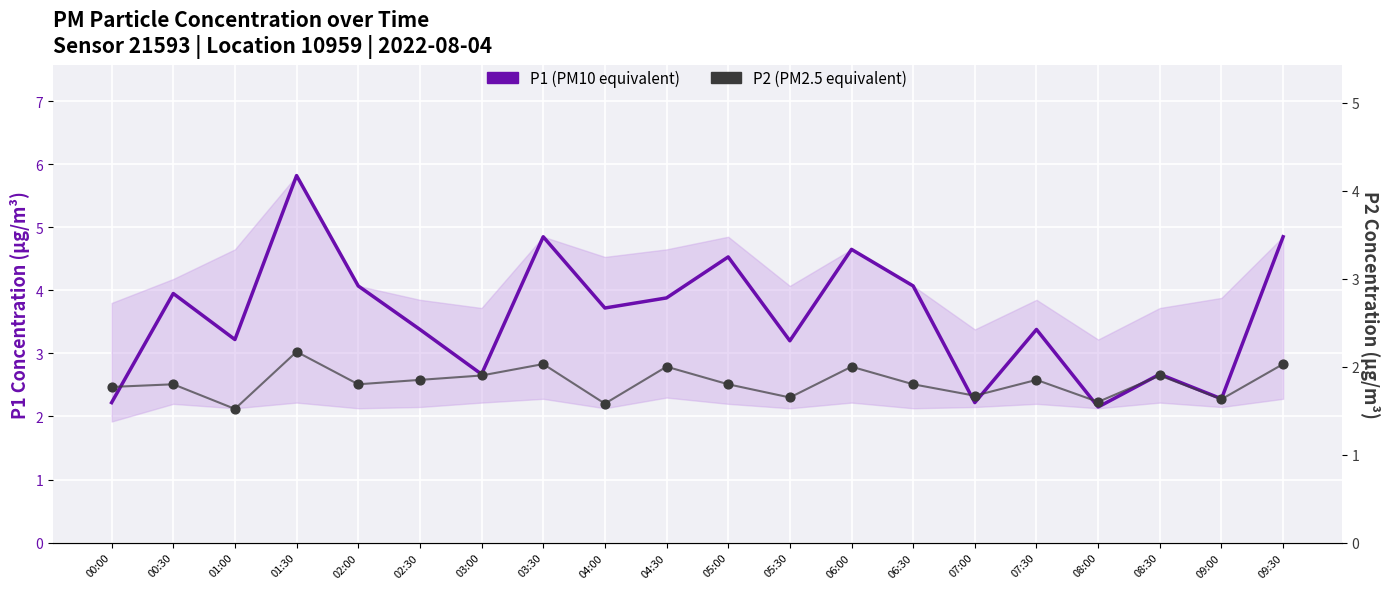

Which series has the widest spread of Y values?

P1 (PM10 equivalent)